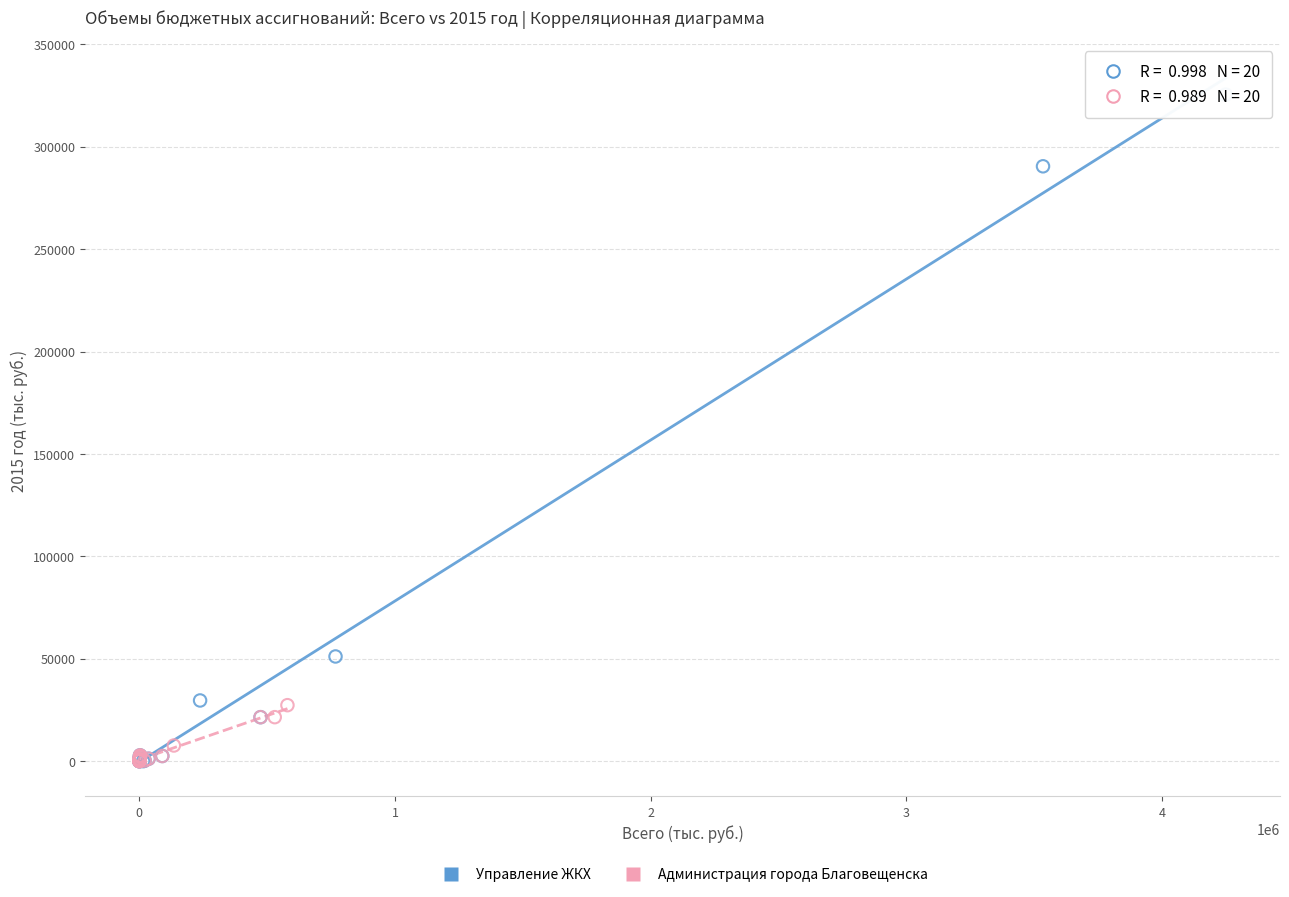

Which series reaches the maximum Y coordinate?

Управление ЖКХ